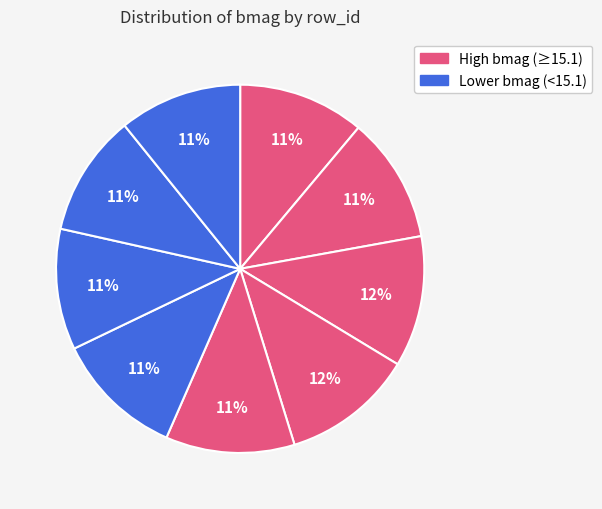

Count the number of slices in the pie.

9